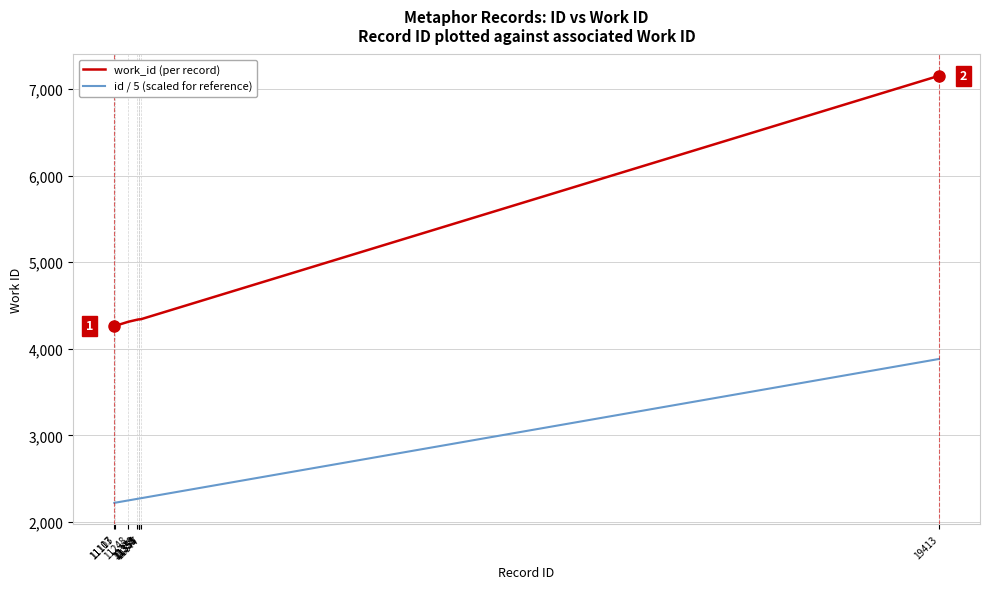

What is the spread (max minus min) of values at 11355?

2069.0